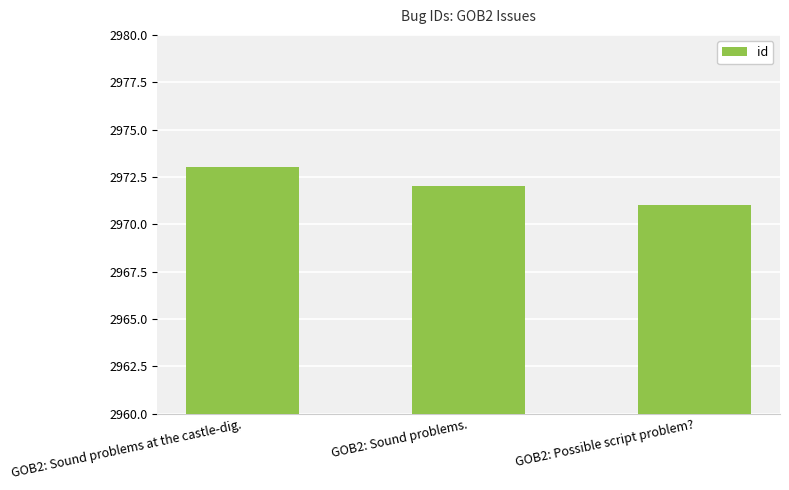

Is it true that the value at GOB2: Sound problems. is 2972?

True